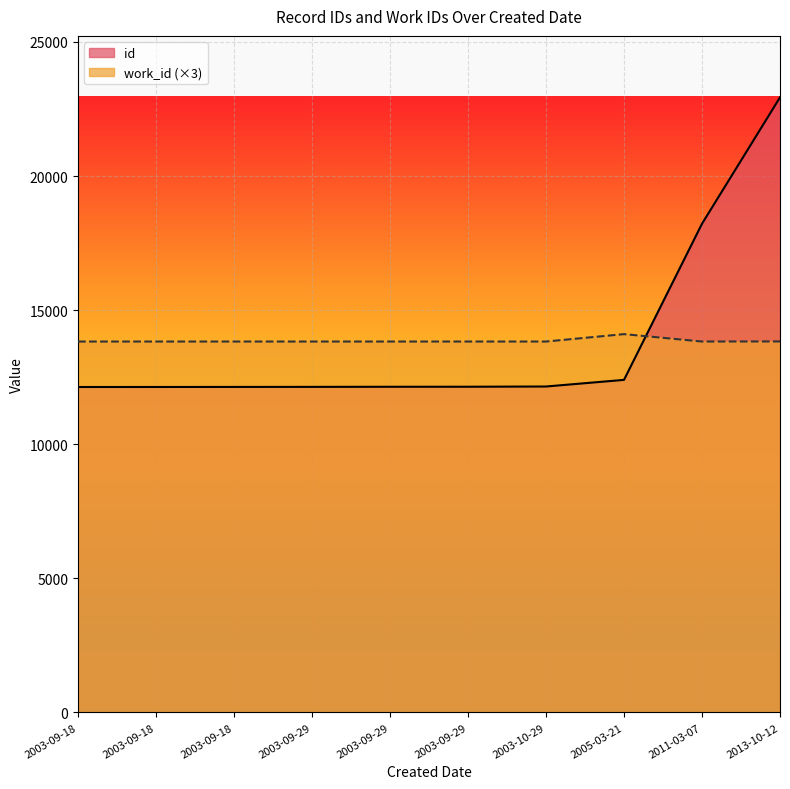

At which label does id first exceed 12144?

2003-10-29